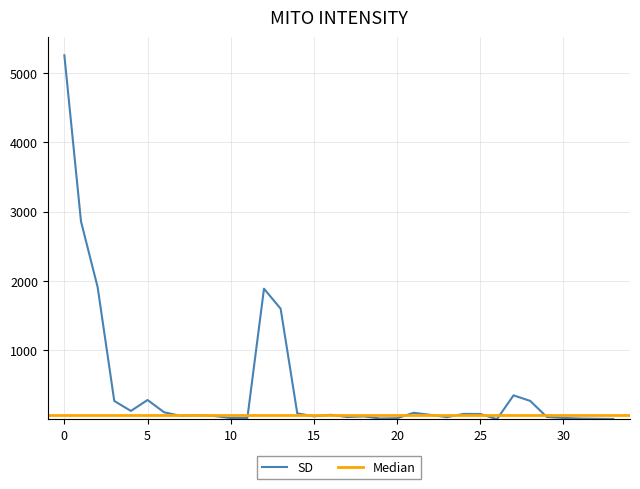

How many data points does each series have?

34